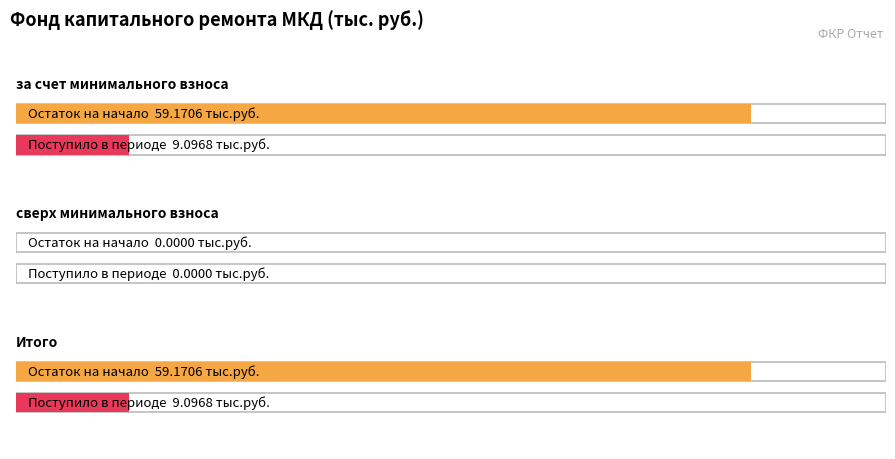

What is the label of the 3rd bar from the left?

Итого